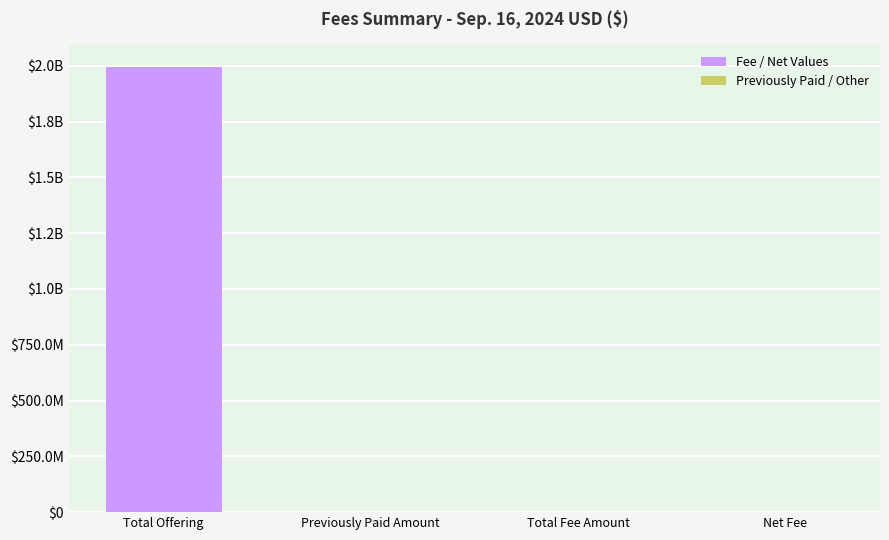

What is the difference between the maximum and second lowest values?

1995214462.9